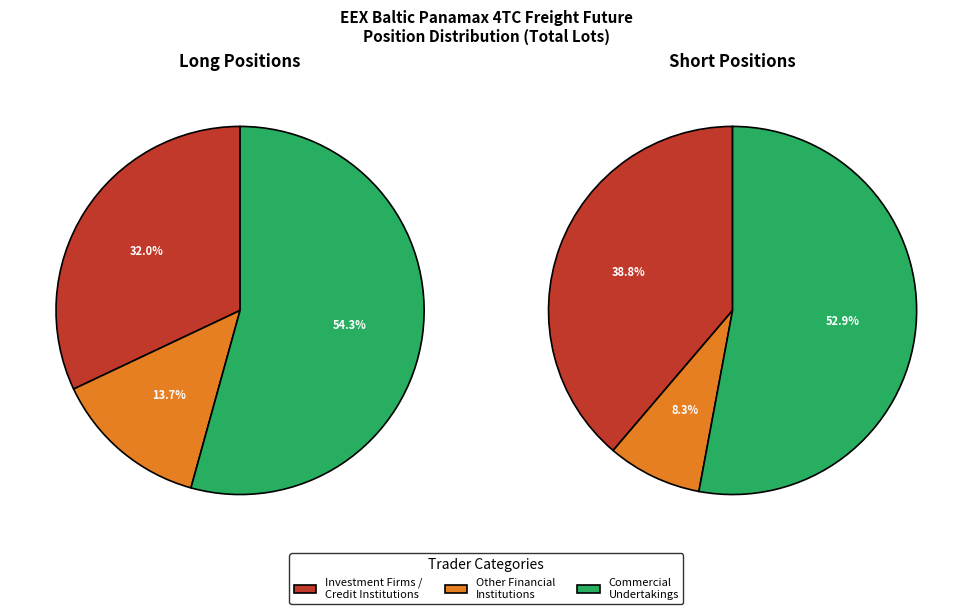

To the nearest percent, what portion does Investment Firms or credit institutions represent?

39%